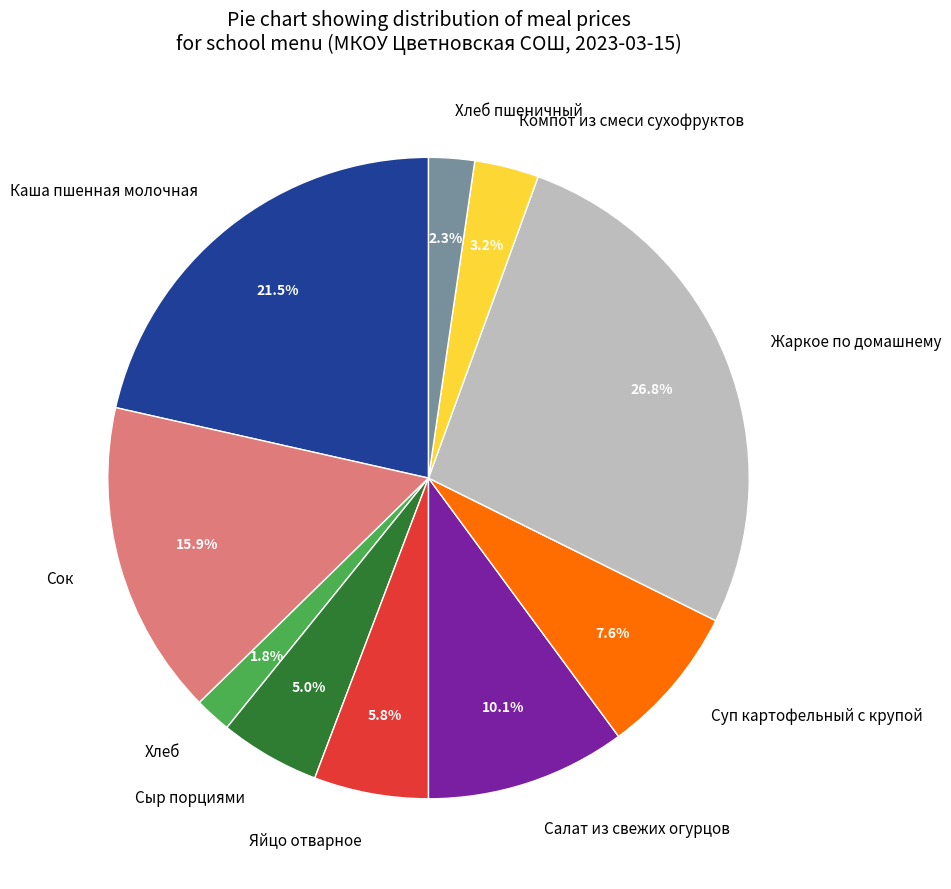

The Сок slice represents 16% of the pie. True or false?

True